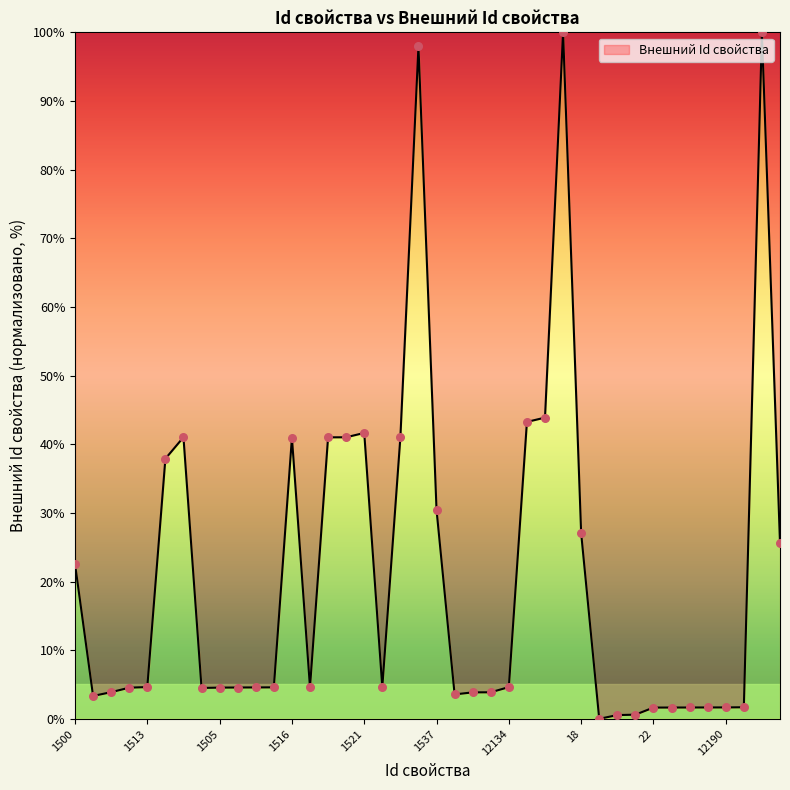

What is the greatest value displayed?

100.0